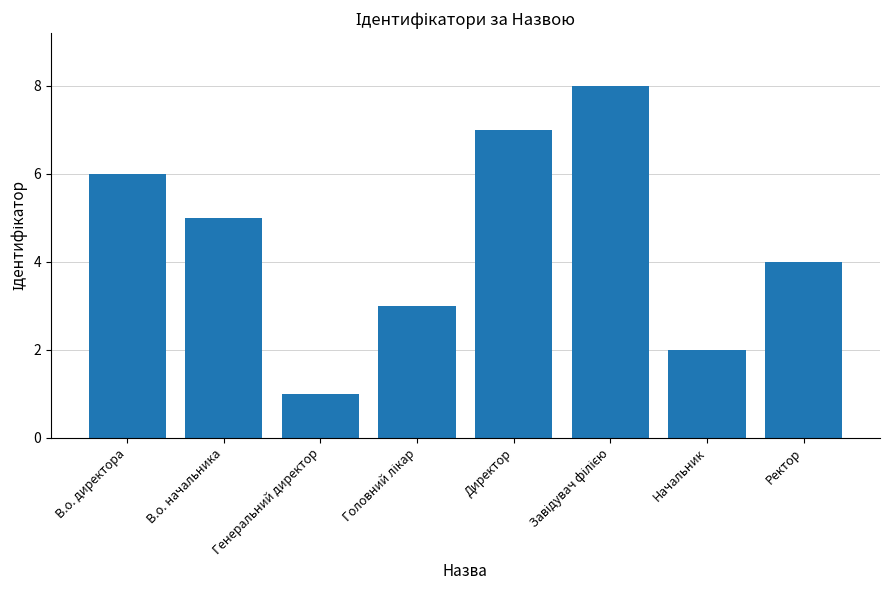

What is the sum of all values?

36